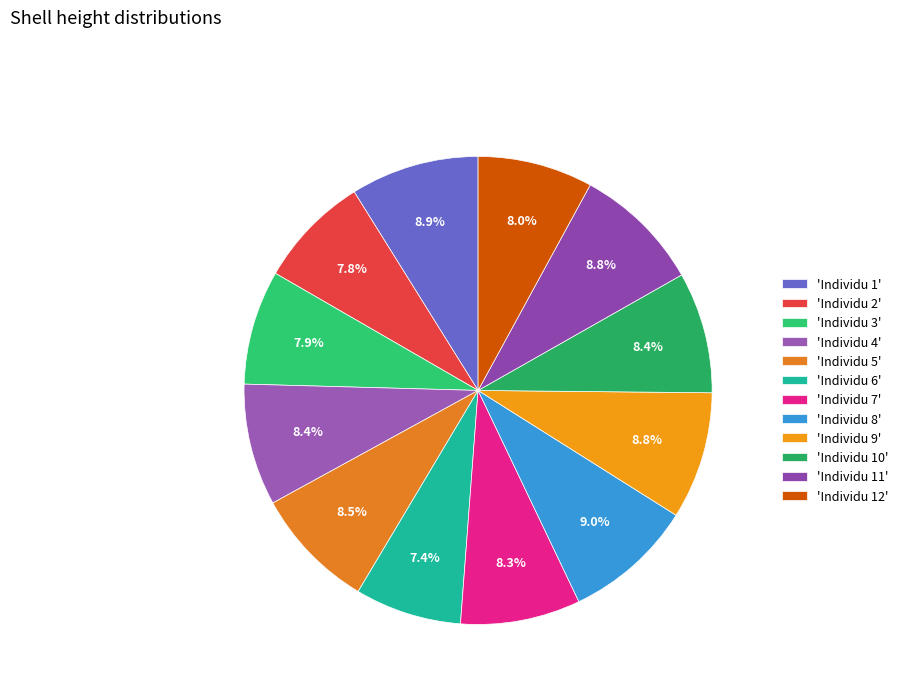

Count the number of slices in the pie.

12